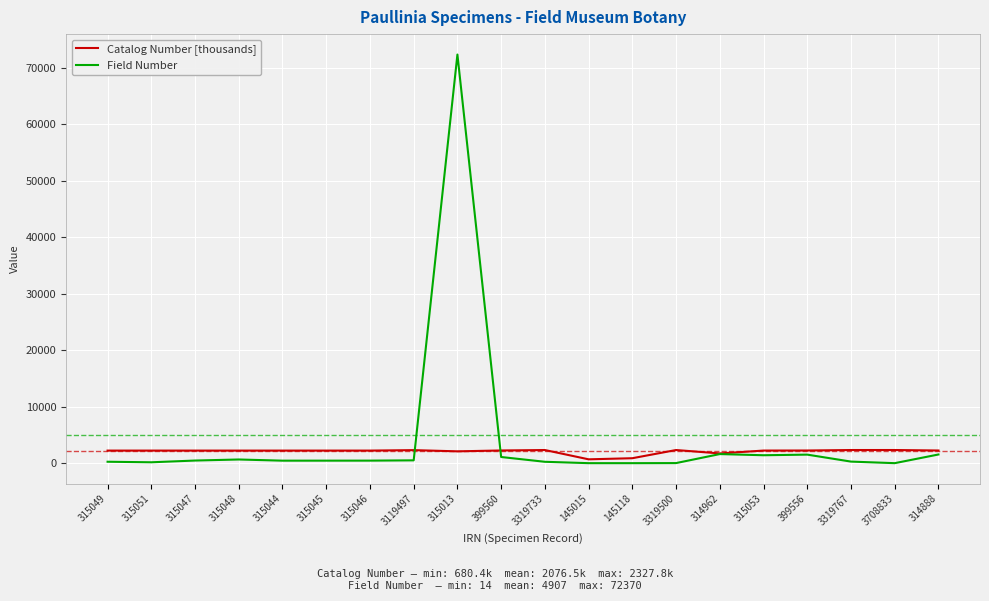

After their last crossing, which series has the higher values: Catalog Number [thousands] or Field Number?

Catalog Number [thousands]